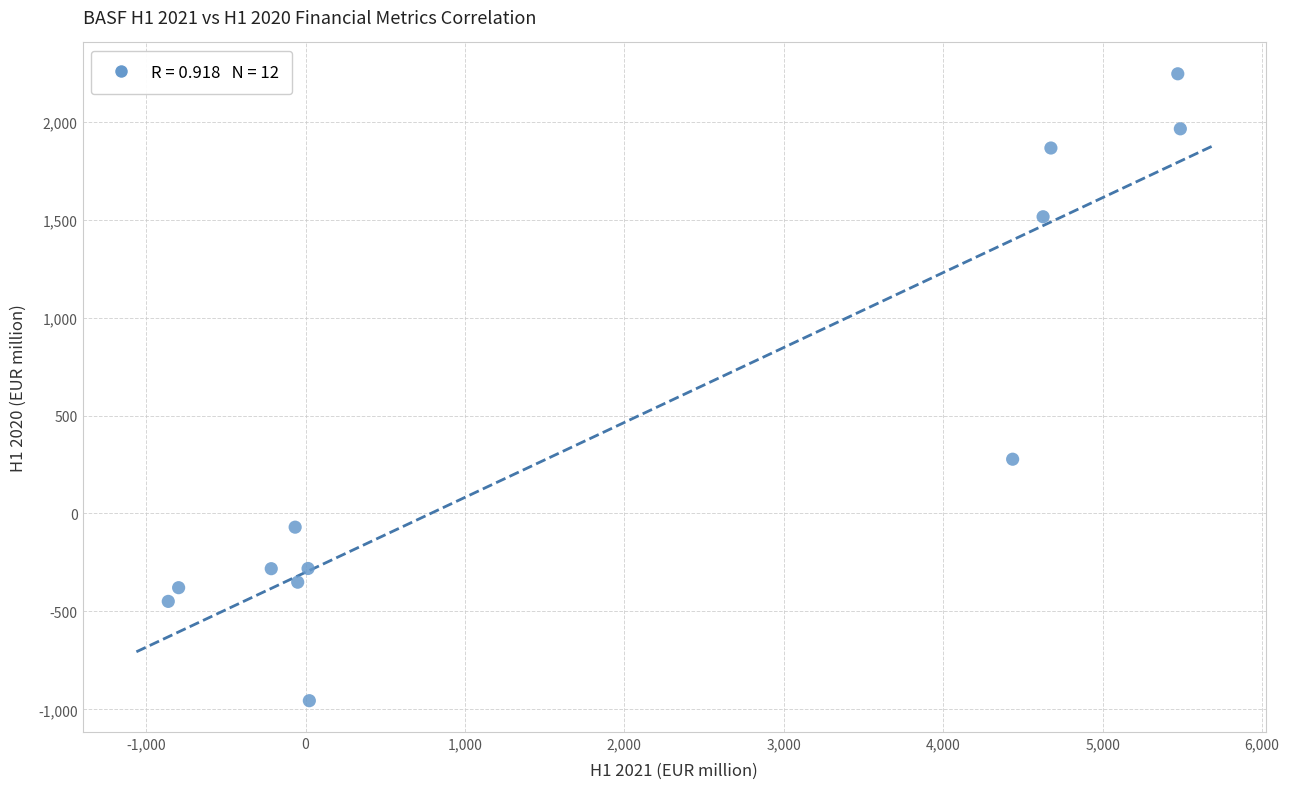

What Y value in the scatter plot is closest to 644?

277